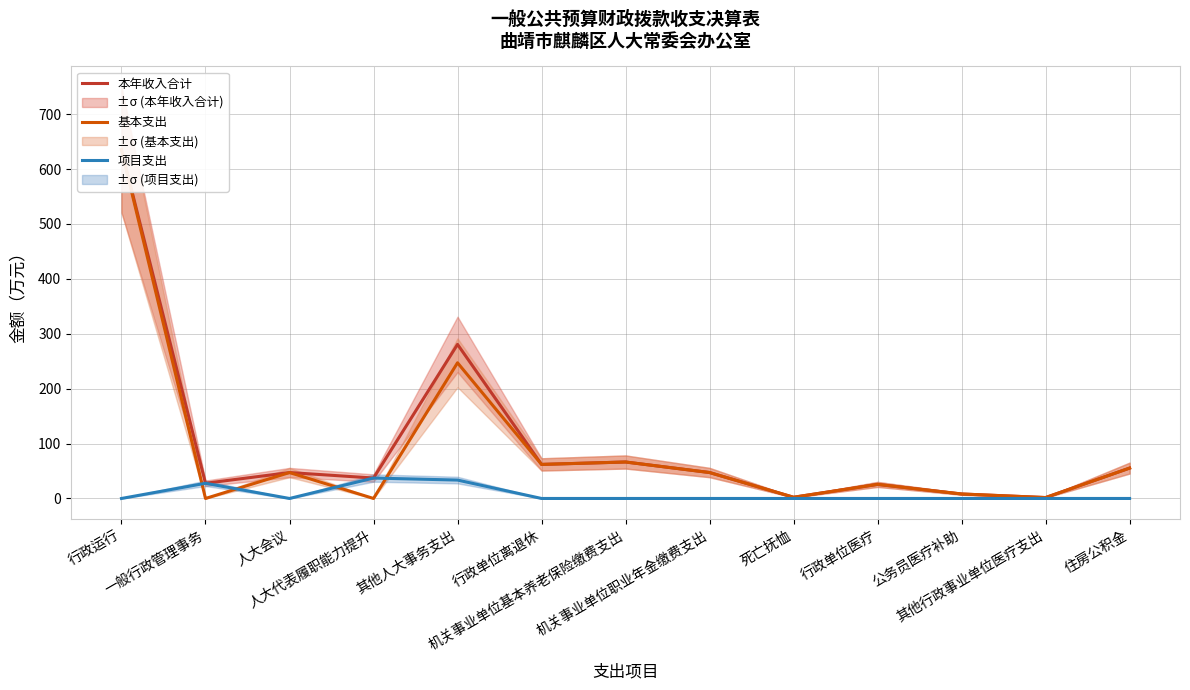

What are all the series names shown in the legend?

本年收入合计, 基本支出, 项目支出